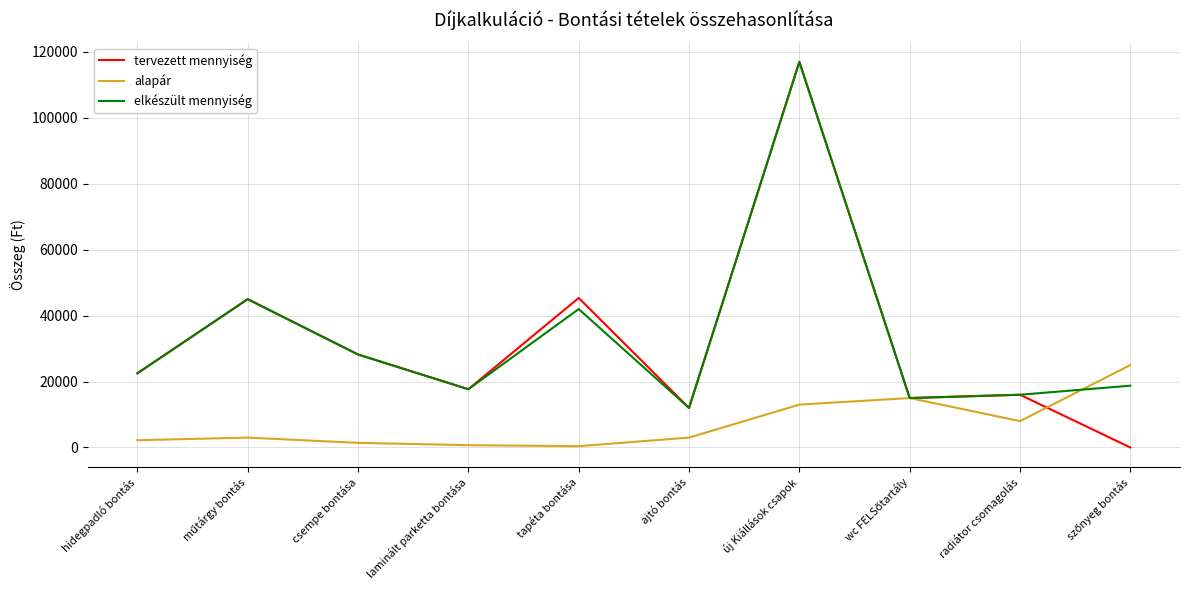

Is the value of alapár at radiátor csomagolás greater than the value of elkészült mennyiség at csempe bontása?

No